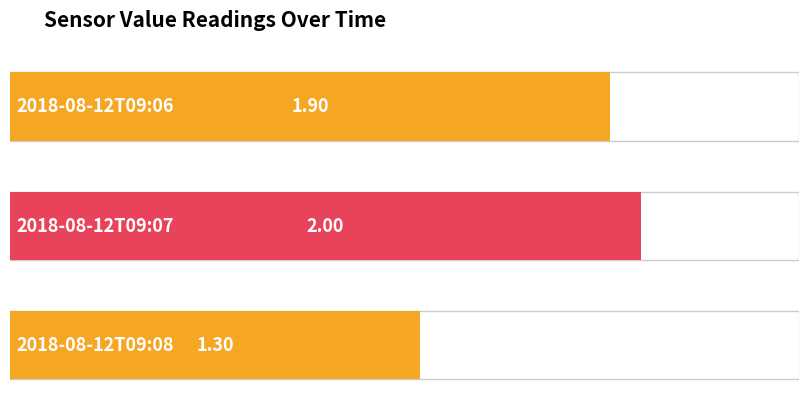

Are the bars grouped side by side (vs. stacked)?

No